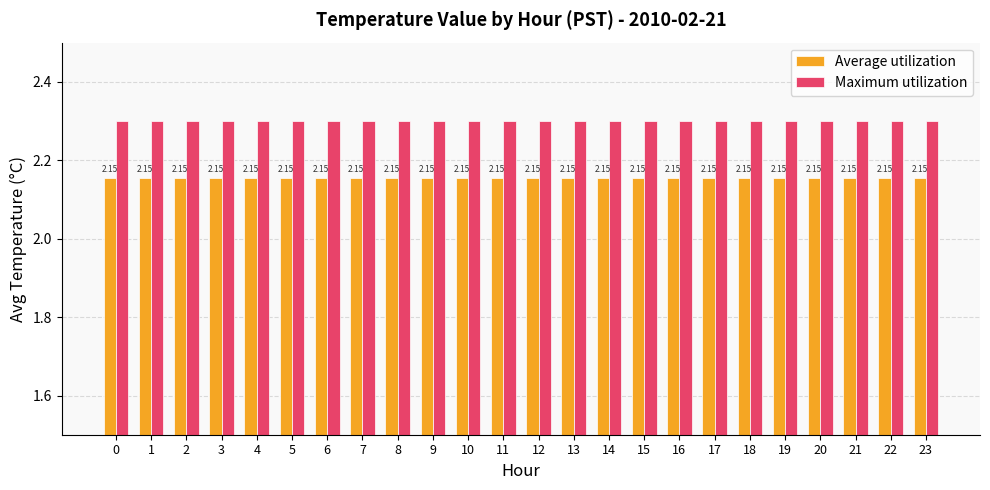

At how many categories does at least one series exceed 2?

24